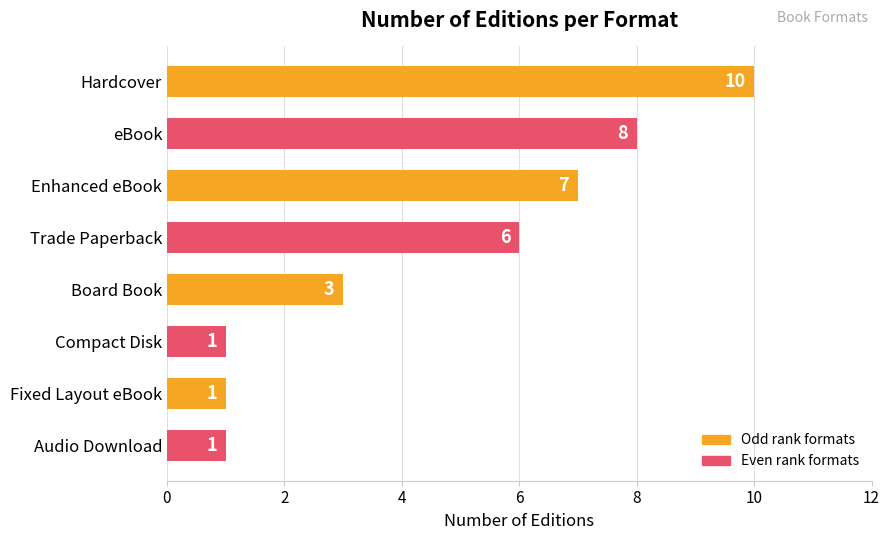

Are the bars grouped side by side (vs. stacked)?

No